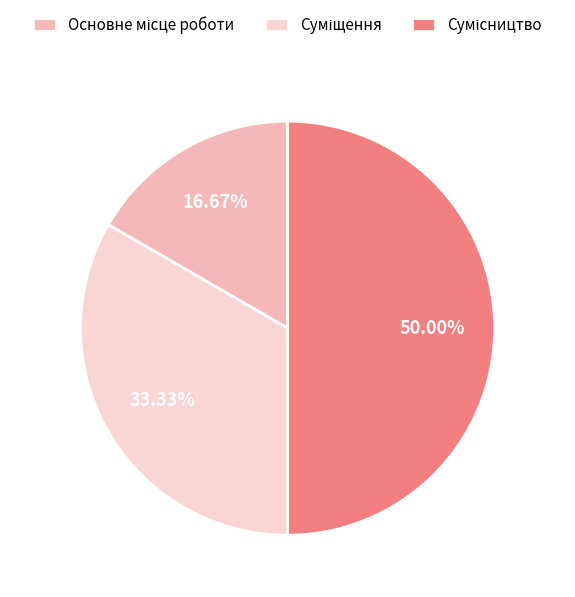

To the nearest percent, what percentage of the pie is Сумісництво?

50%